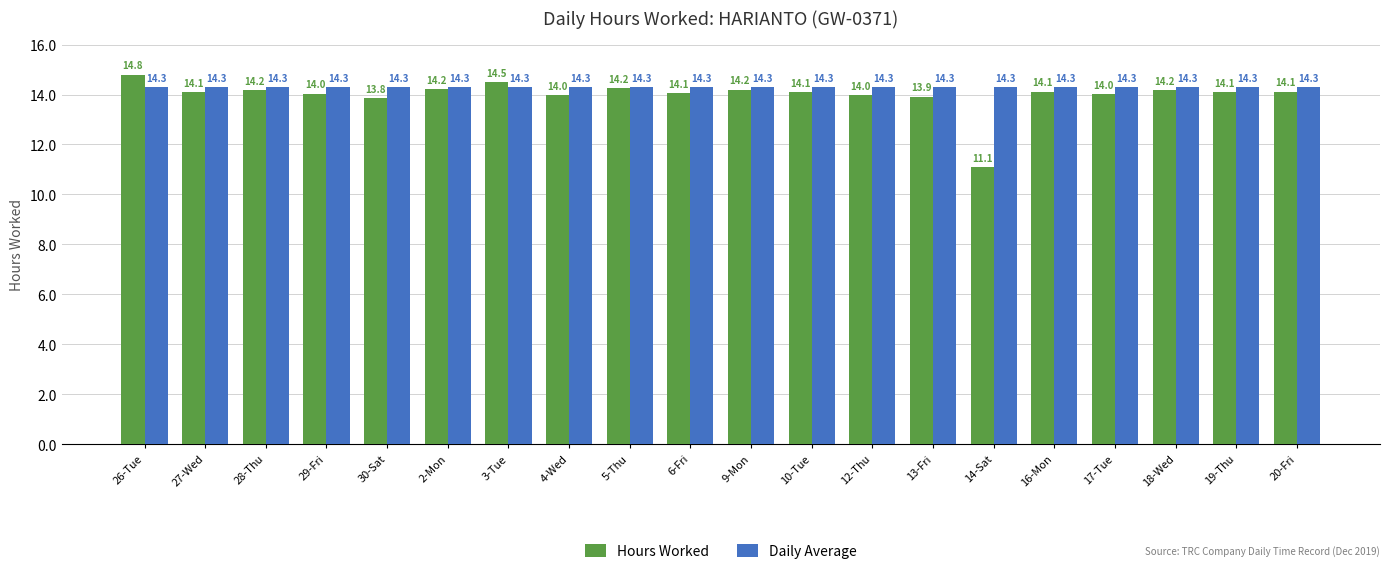

What is the value of the Hours Worked bar at the 18th from the left?

14.2